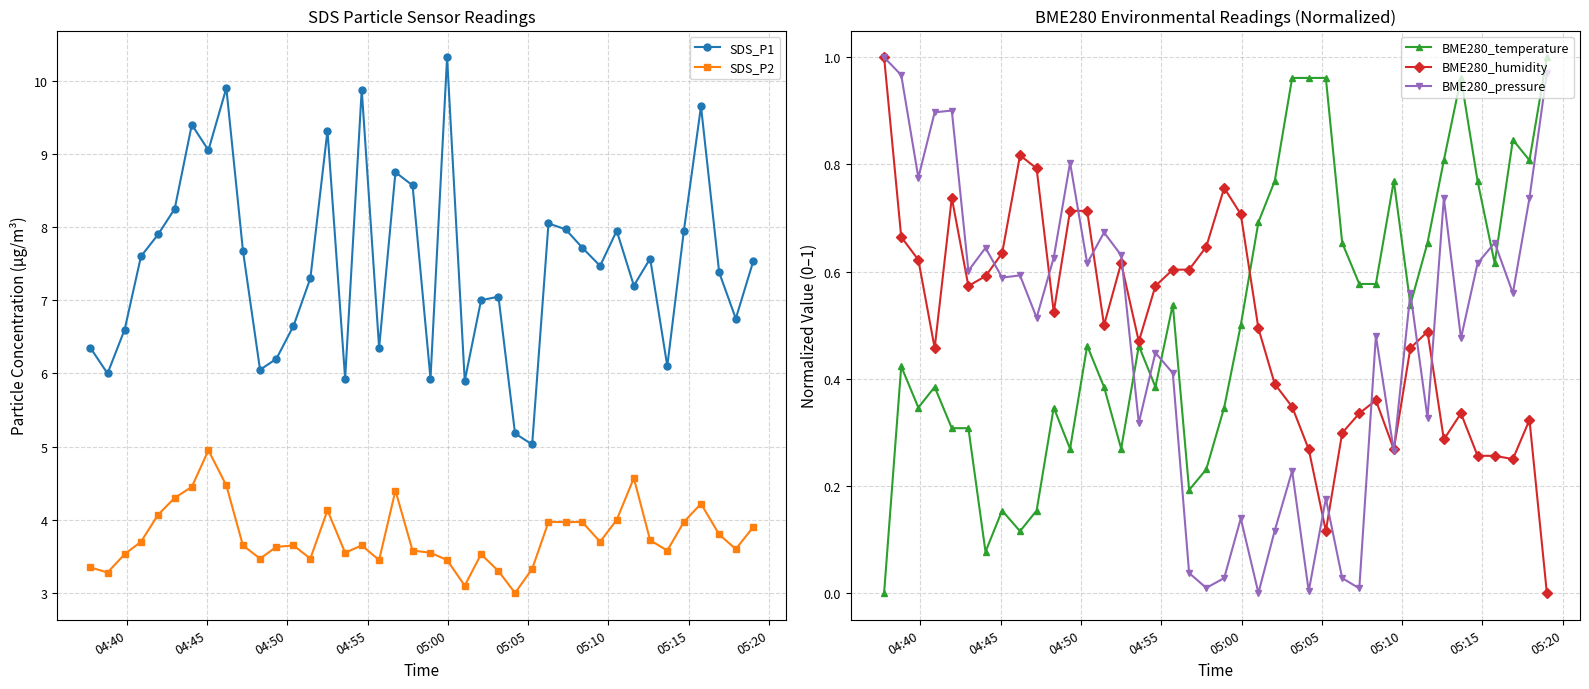

True or false: SDS_P1 has more than 1 points higher than both neighbors.

True